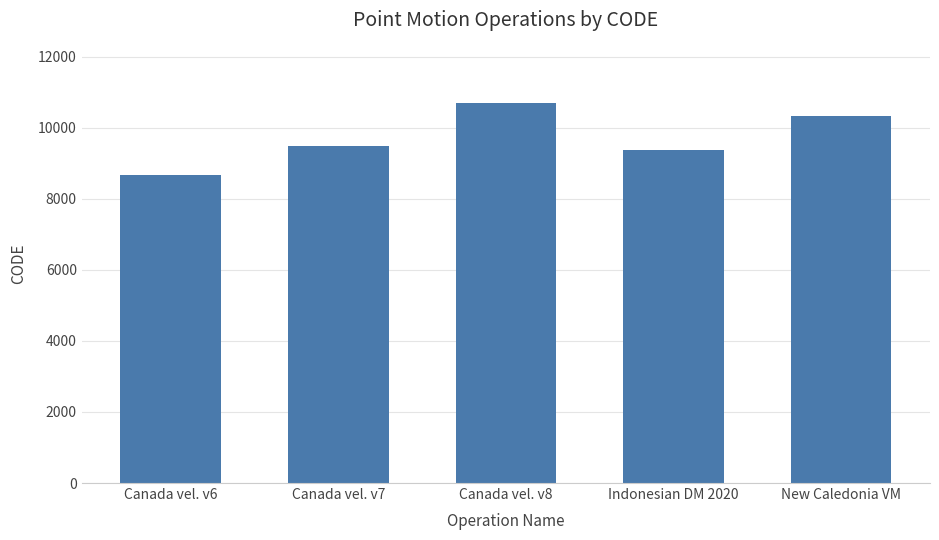

Which label corresponds to the largest value in the chart?

Canada vel. v8